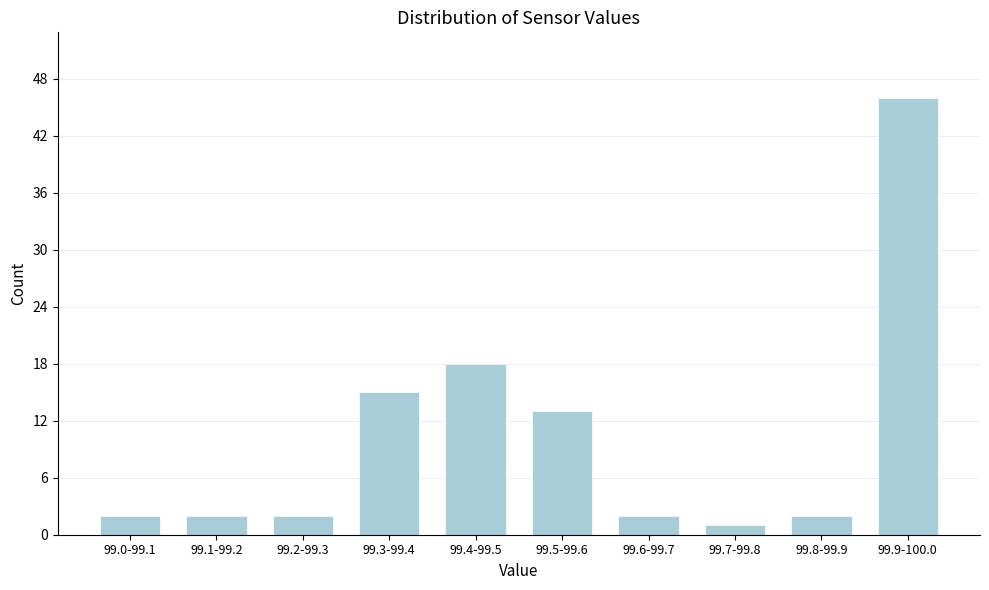

Reading left to right, what are all the values shown in this chart?

2	2	2	15	18	13	2	1	2	46